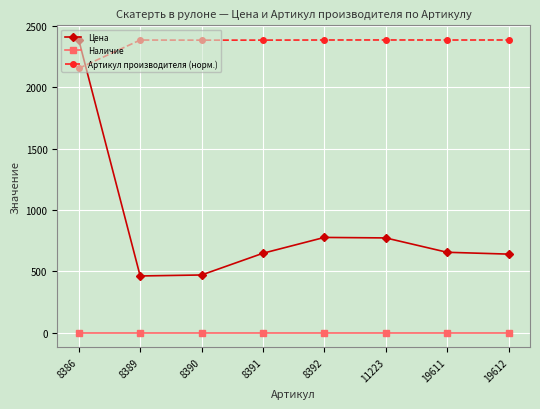

What is the highest value of the Цена series?

2385.0